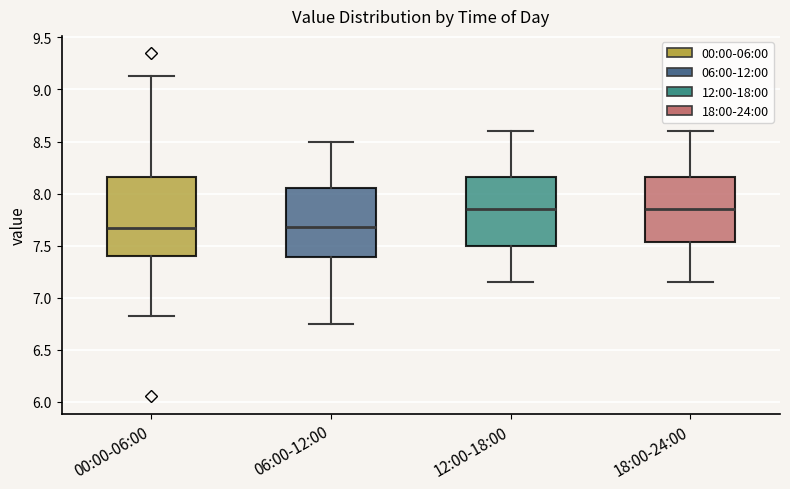

Where does the median line of the box for 06:00-12:00 sit on the y-axis? The values are not printed on the chart, so give them approximately, as read against the axis.

7.70